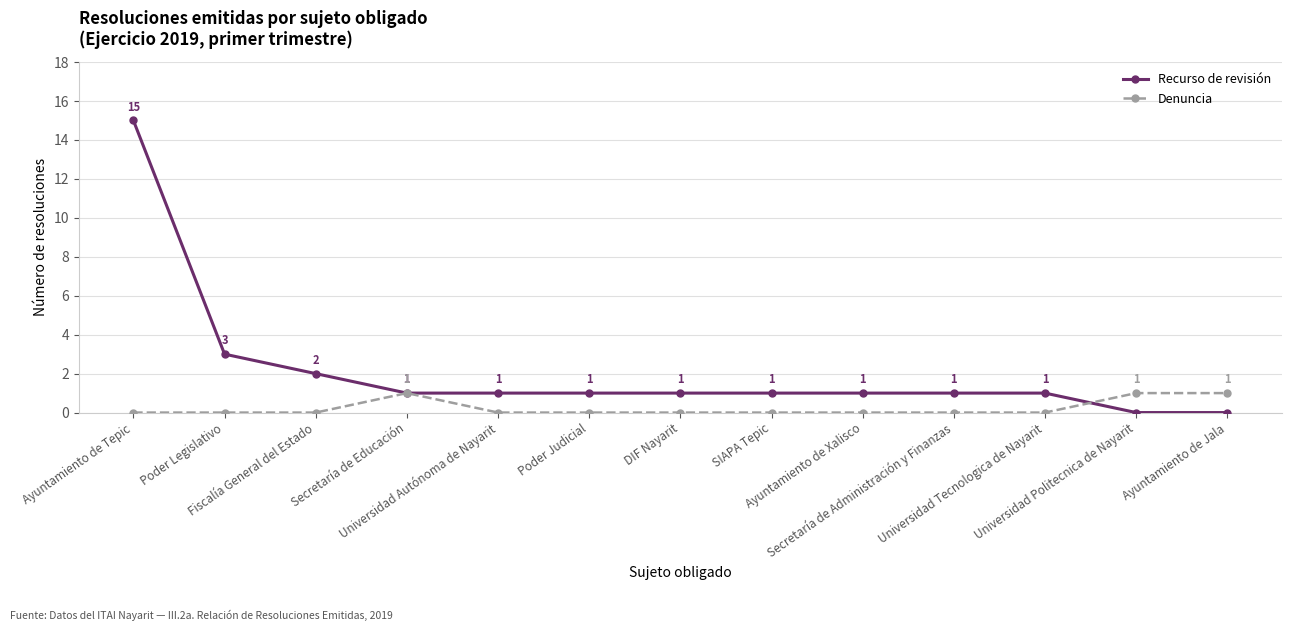

What is the label of the 11th point from the right?

Fiscalía General del Estado